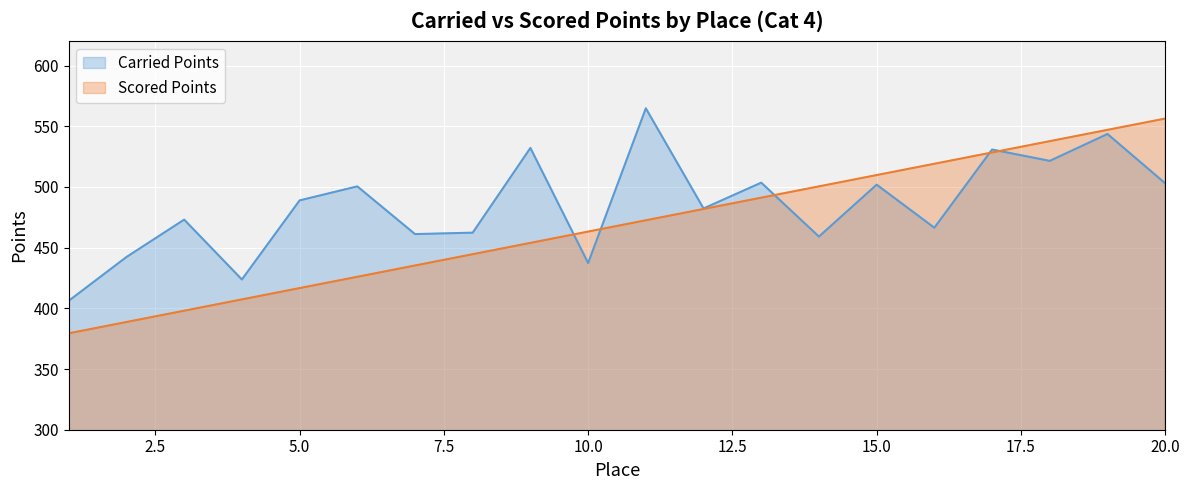

At 5.0, list the series in order from smallest to largest.

Scored Points, Carried Points